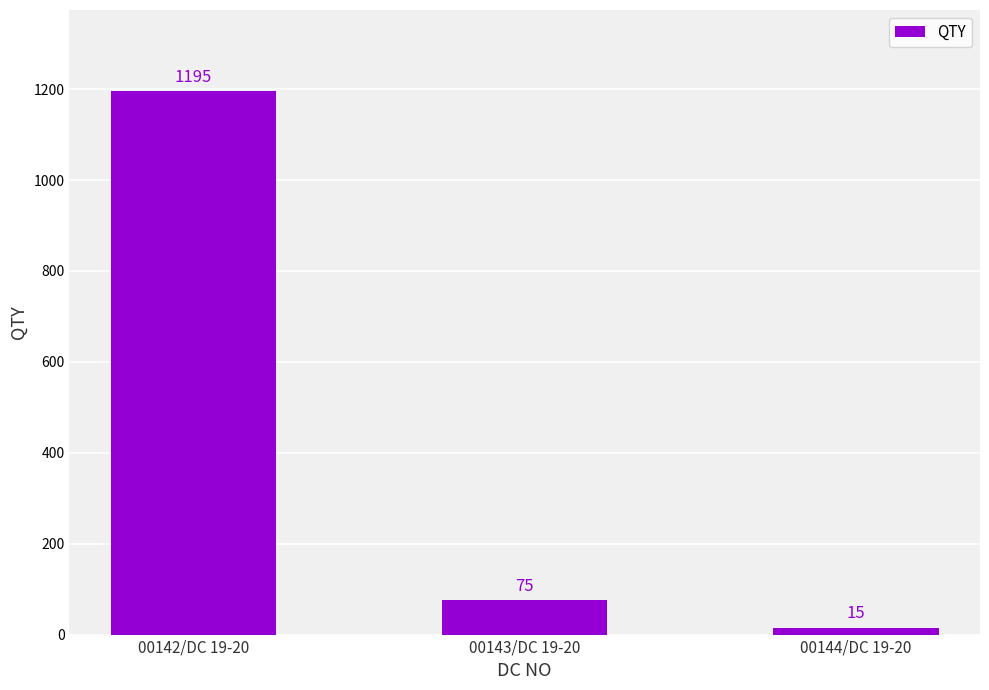

The value at 00142/DC 19-20 is 1195. True or false?

True